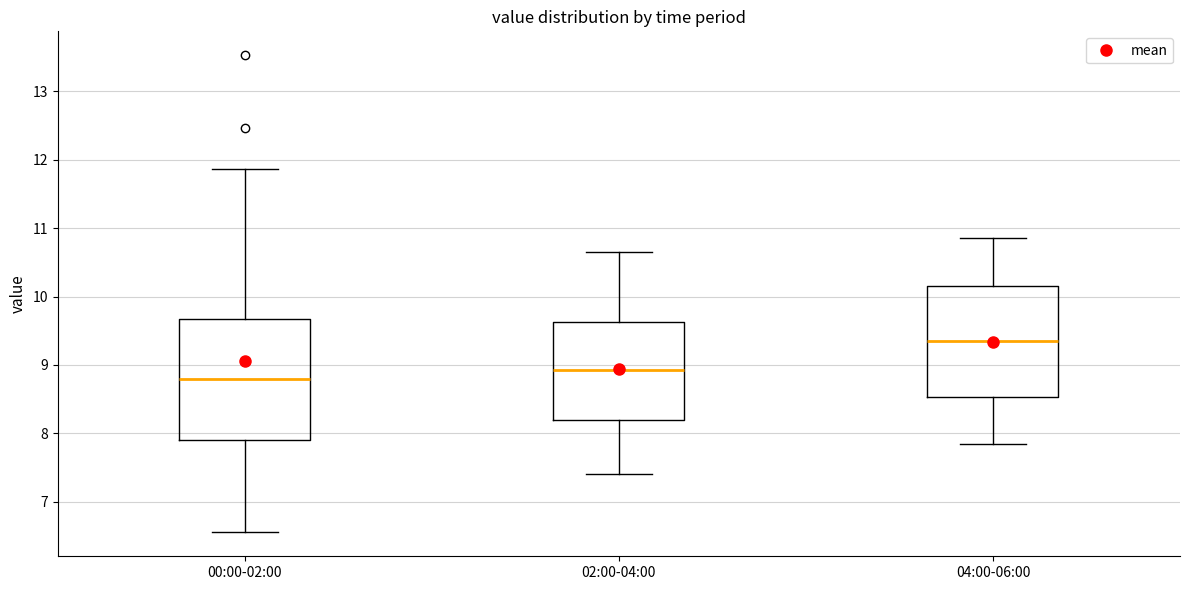

Where does the upper whisker of the box for 04:00-06:00 end on the y-axis? The values are not printed on the chart, so give them approximately, as read against the axis.

10.9